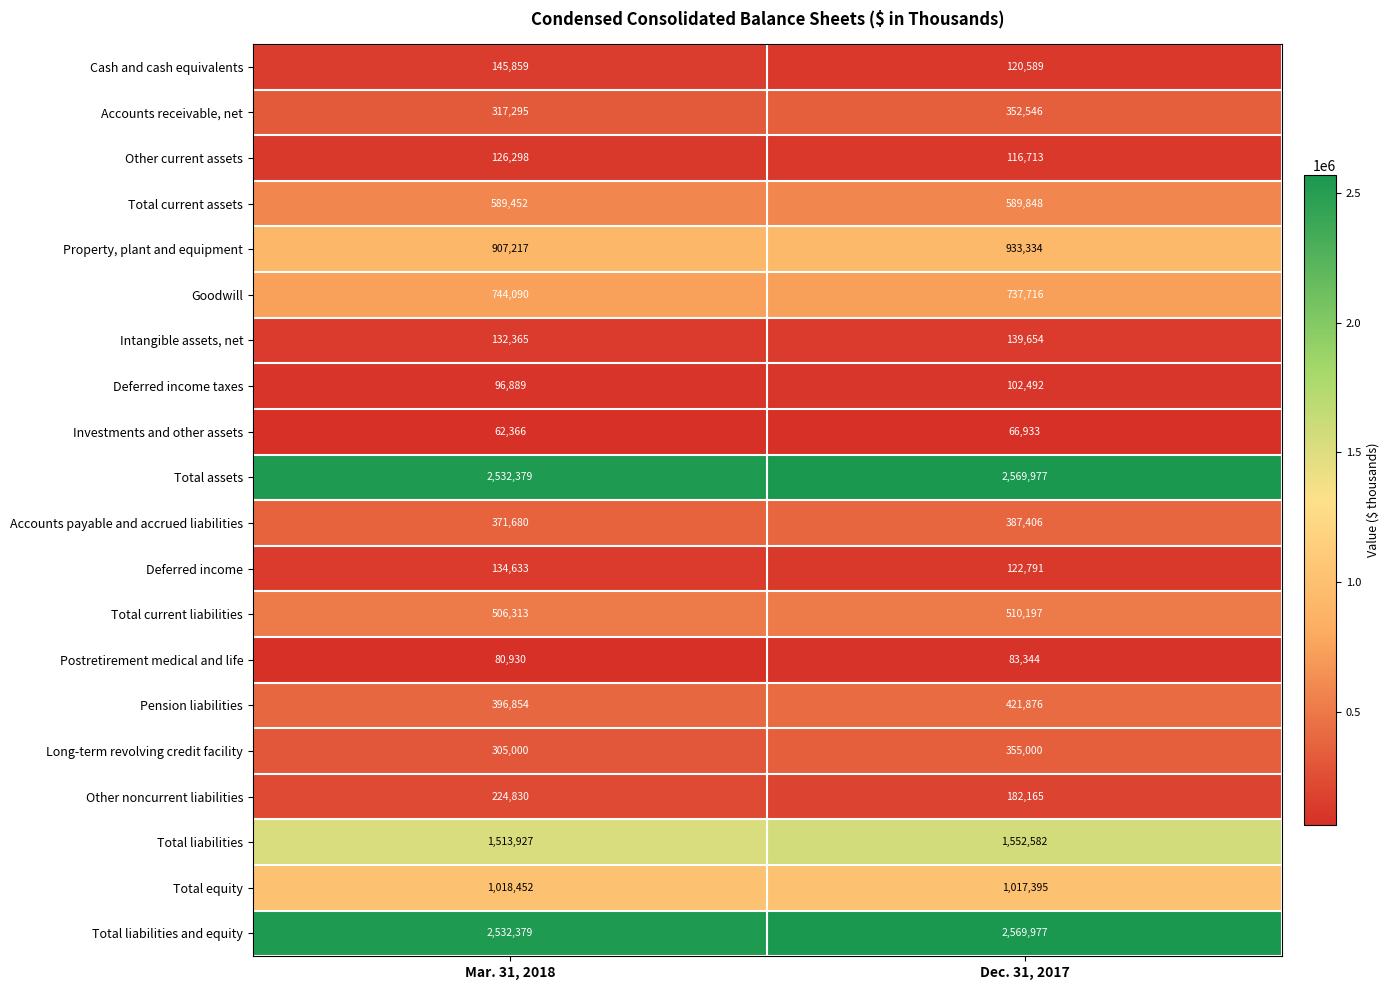

Rank the categories by Cash and cash equivalents value from lowest to highest.

Dec. 31, 2017, Mar. 31, 2018